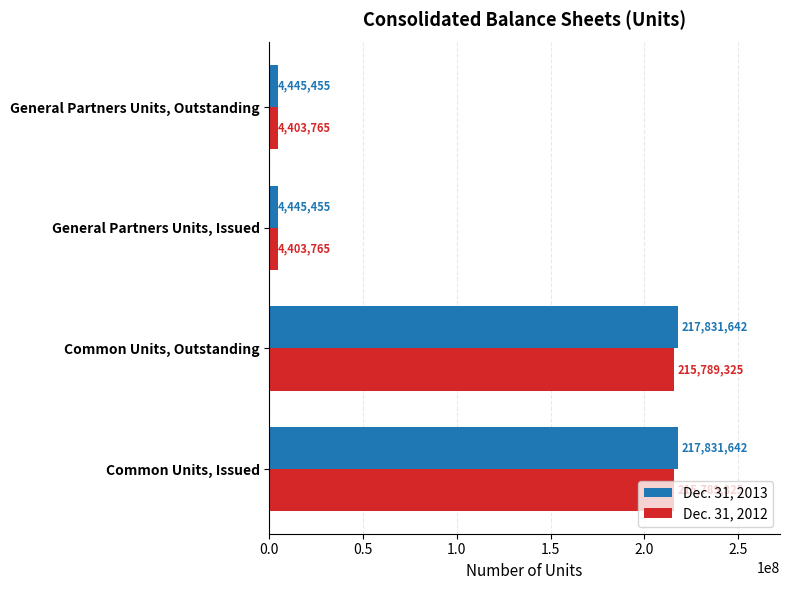

True or false: Dec. 31, 2012 has a value of 4403765 at General Partners Units, Outstanding.

True